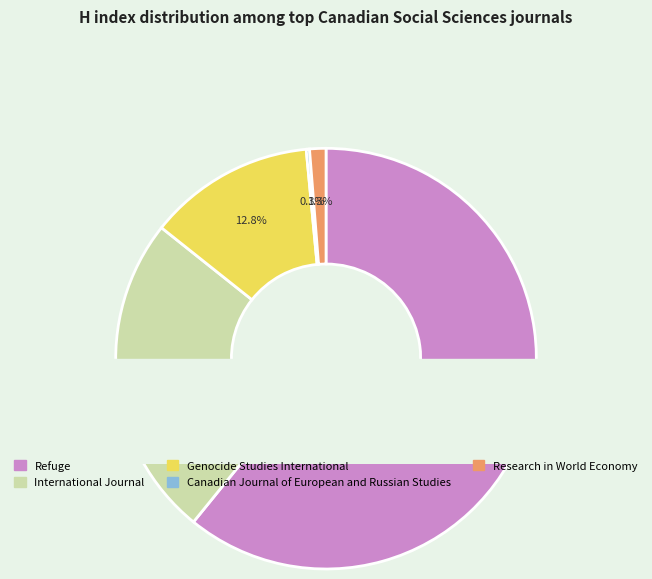

Rank the categories by value from highest to lowest.

Refuge, International Journal, Genocide Studies International, Research in World Economy, Canadian Journal of European and Russian Studies